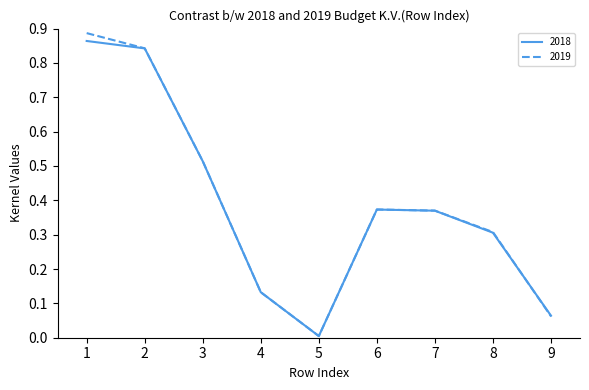

Where is the first local minimum for 2018?

5